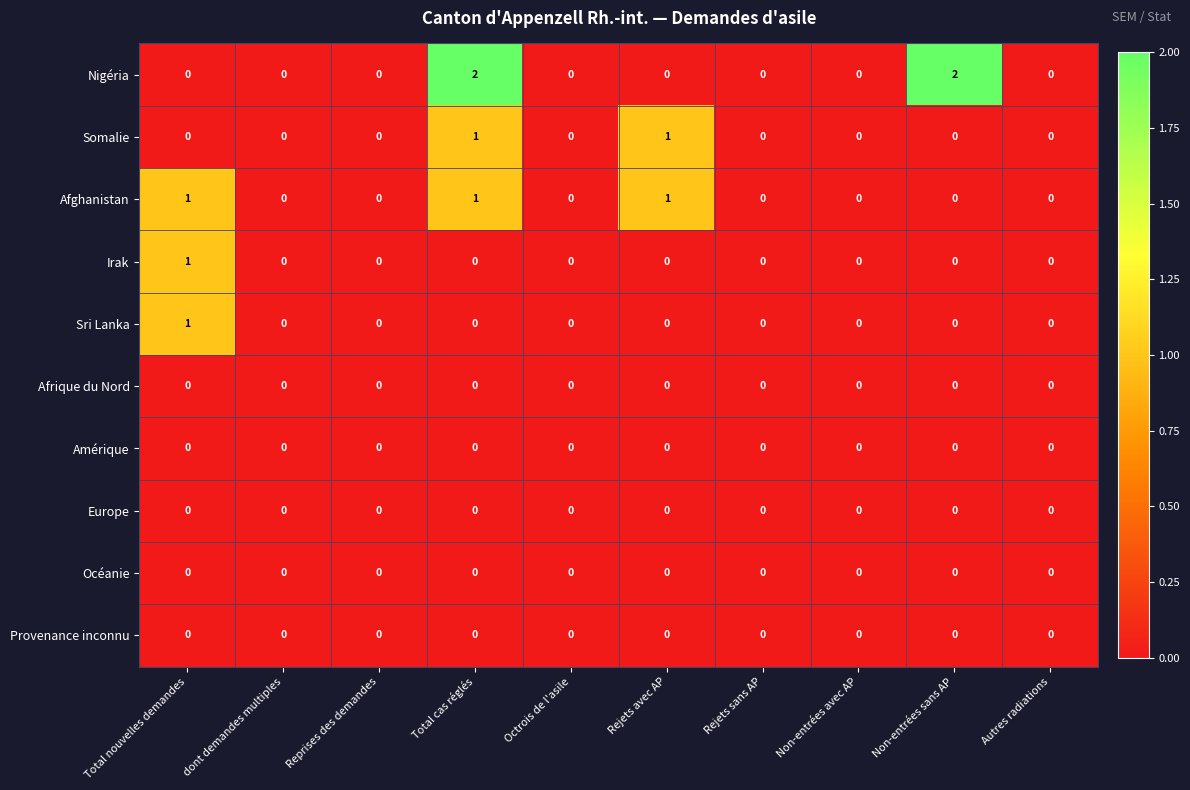

The Océanie series shows 0 at Total cas réglés. True or false?

True